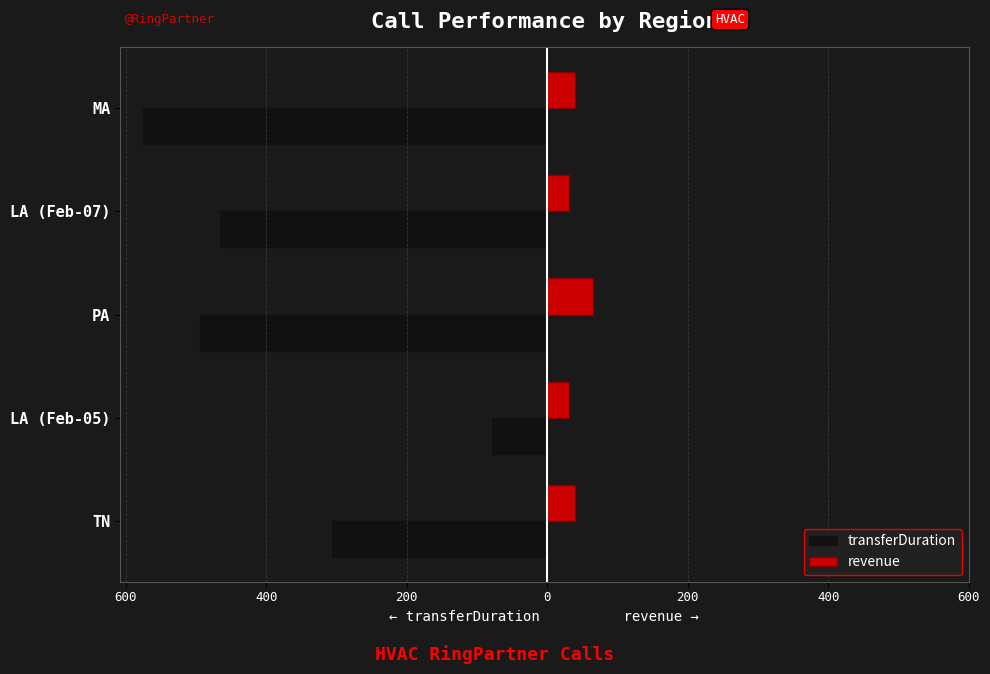

What are all the series names shown in the legend?

transferDuration, revenue